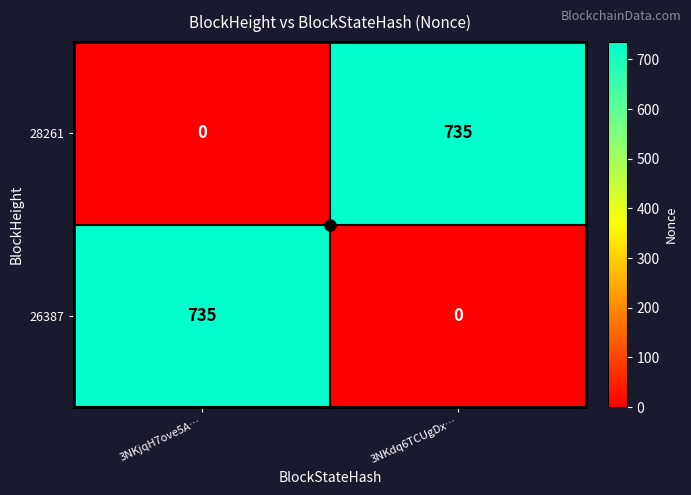

Which category has the lowest value in the 26387 series?

3NKdq6TCUgDx…